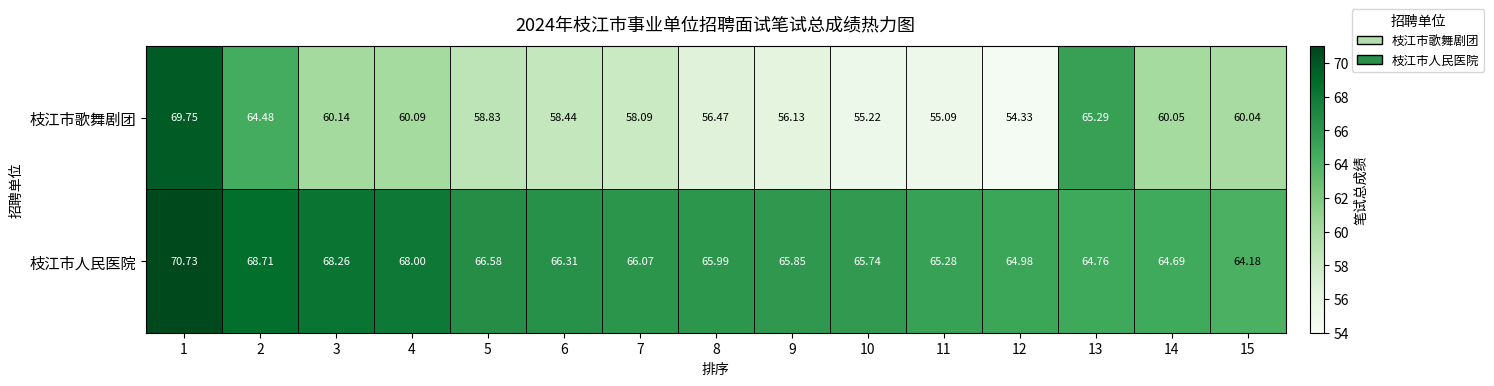

Which series has the widest spread of values?

枝江市歌舞剧团